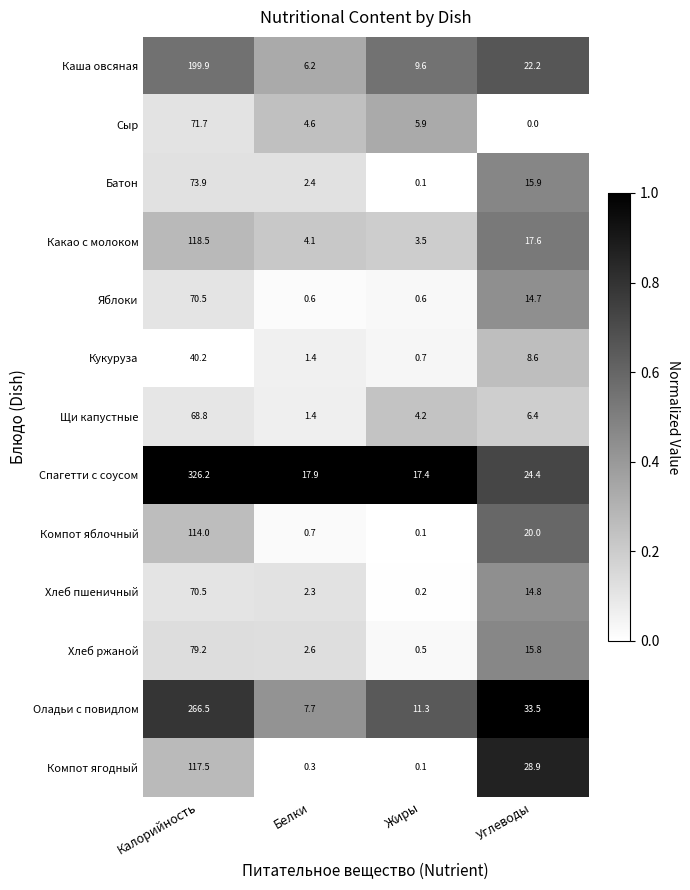

Which series has the largest range (max minus min)?

Спагетти с соусом